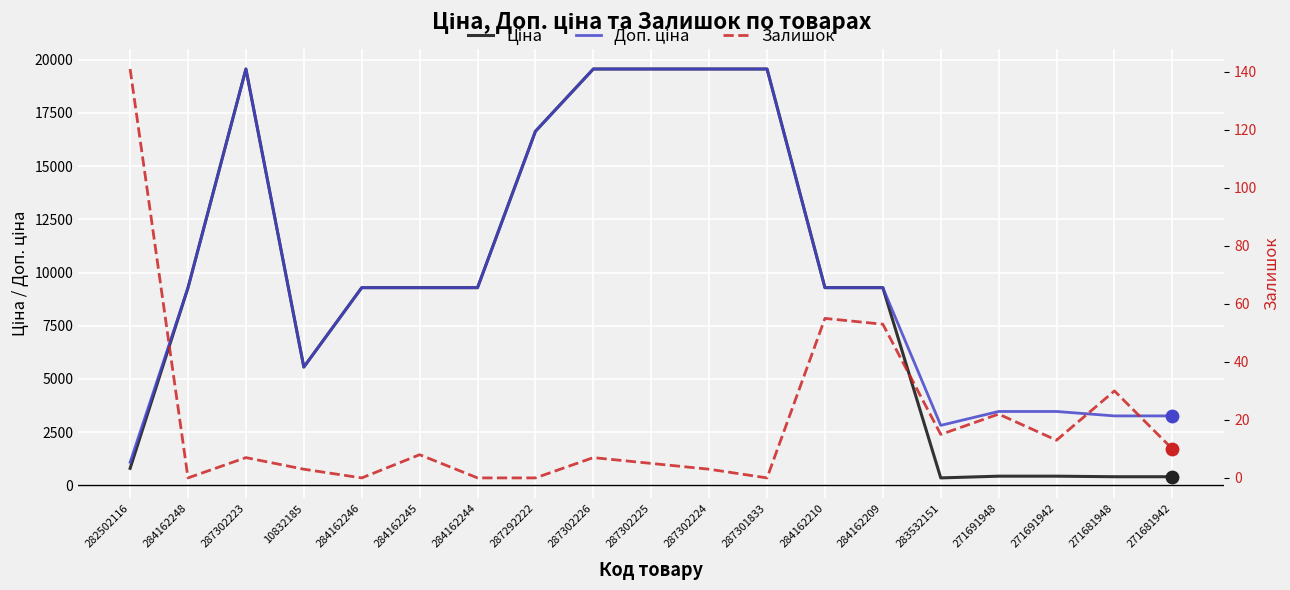

At which category is the sum across all series the highest?

287302223